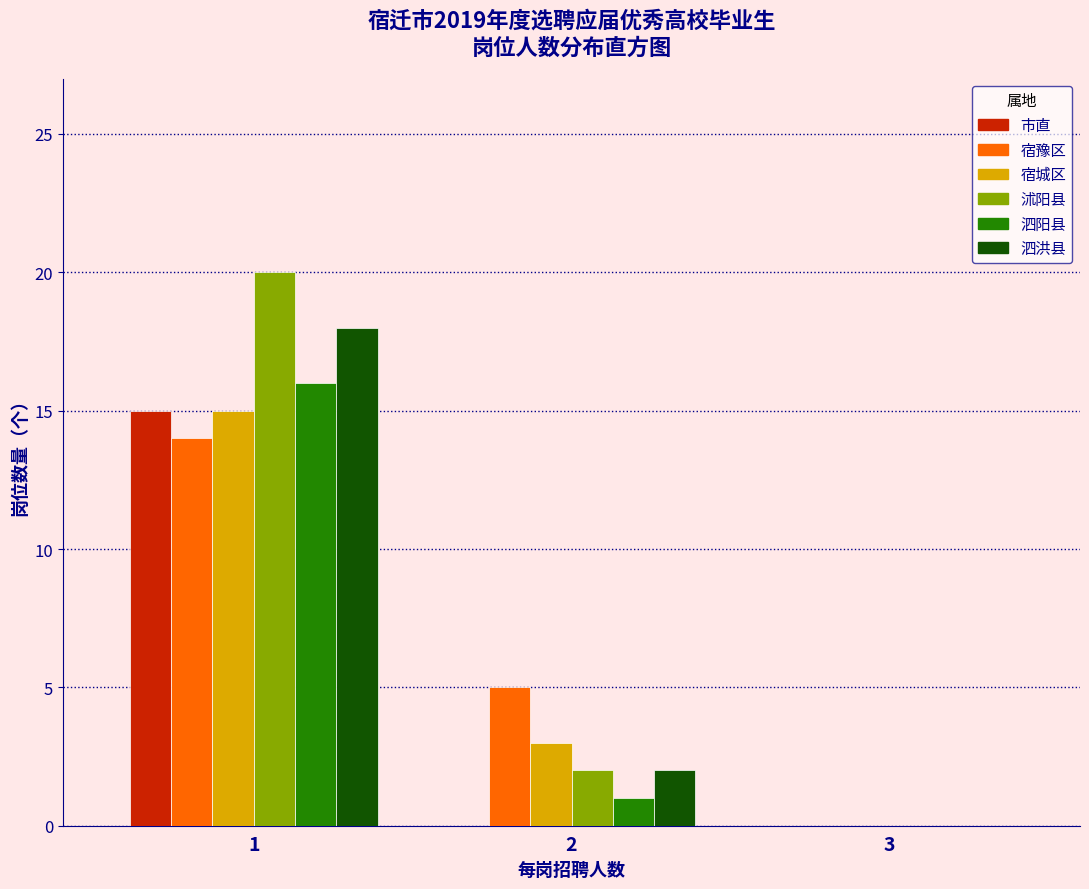

Reading left to right, what are all the values shown in this chart?

市直: 1=15	2=0	3=0
宿豫区: 1=14	2=5	3=0
宿城区: 1=15	2=3	3=0
沭阳县: 1=20	2=2	3=0
泗阳县: 1=16	2=1	3=0
泗洪县: 1=18	2=2	3=0